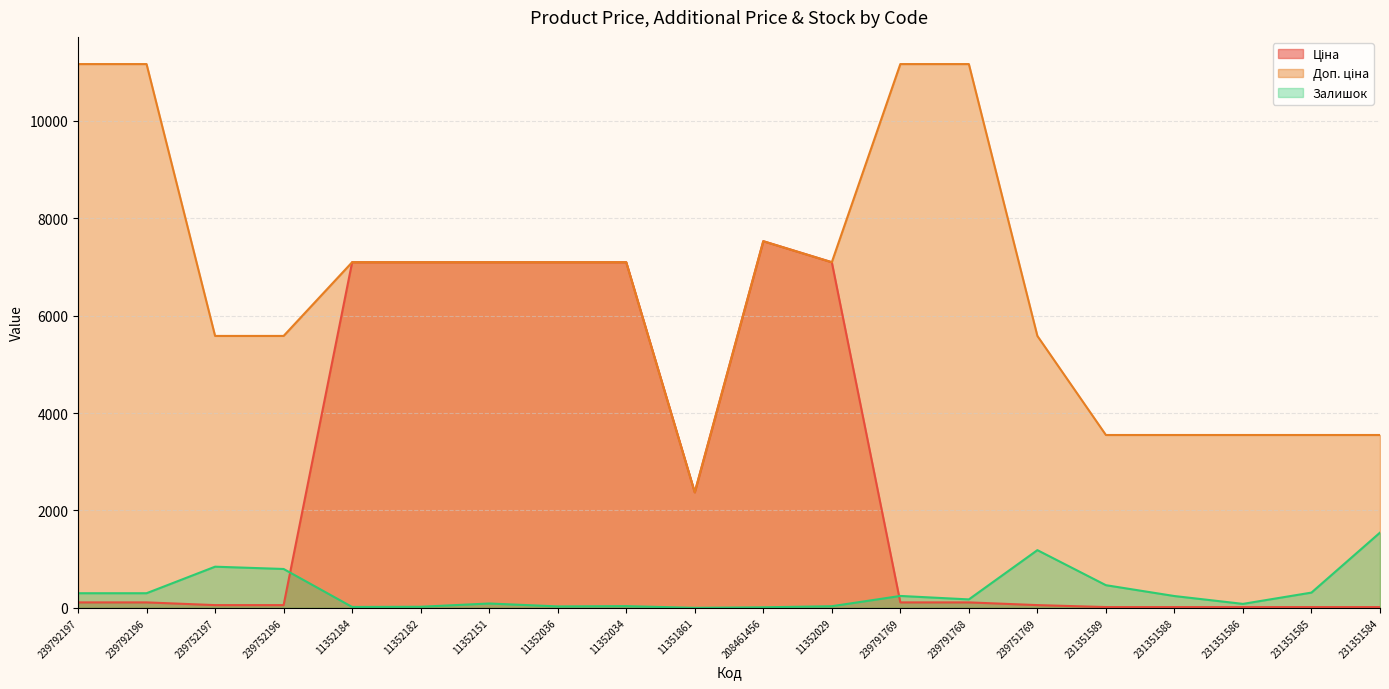

True or false: Залишок and Ціна intersect in this chart.

True